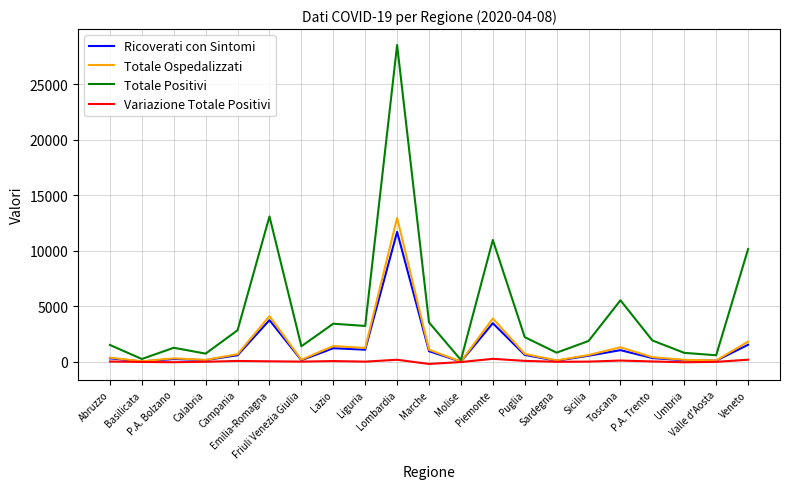

What value does the Variazione Totale Positivi series have at Abruzzo, to the nearest 10?

40